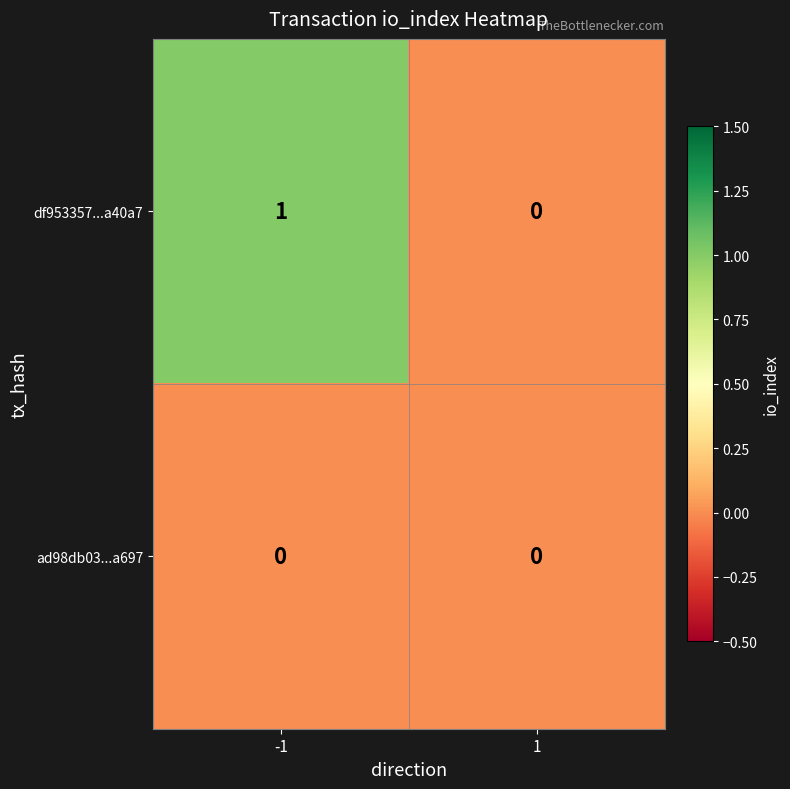

At which category is the sum across all series the highest?

-1